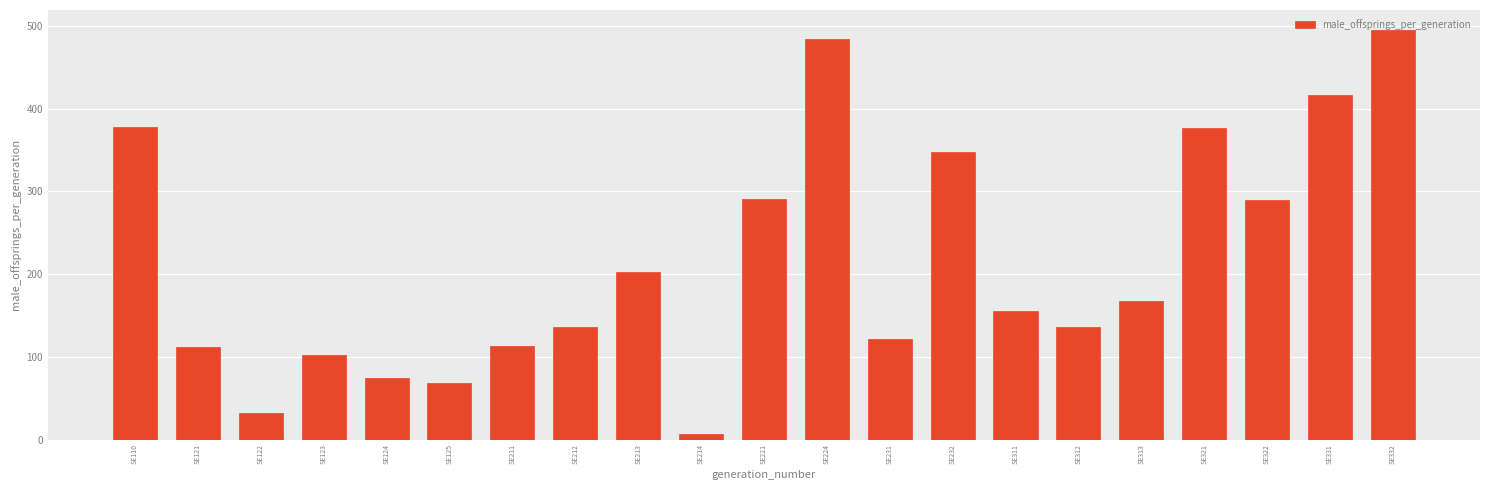

What is the maximum value shown in the chart?

494.3